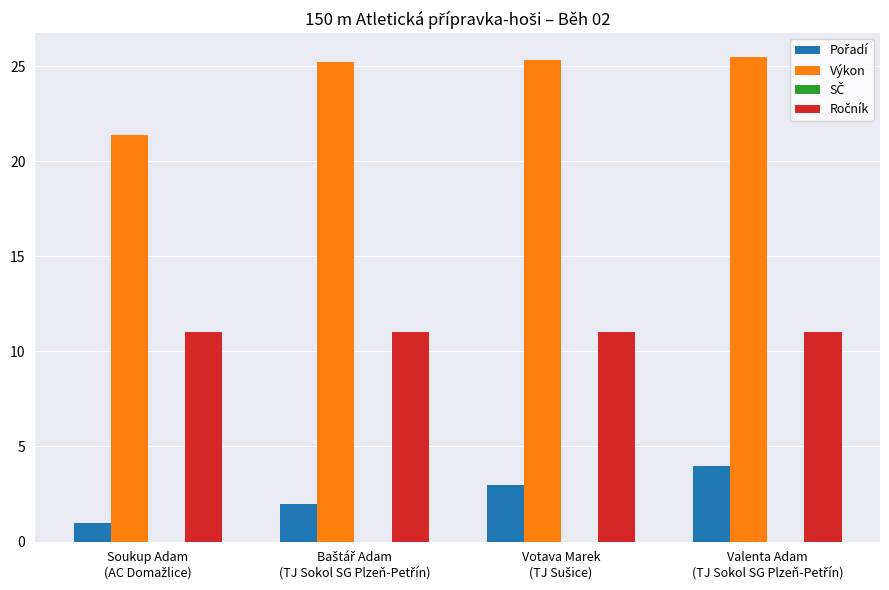

What is the maximum value shown in the chart?

25.5